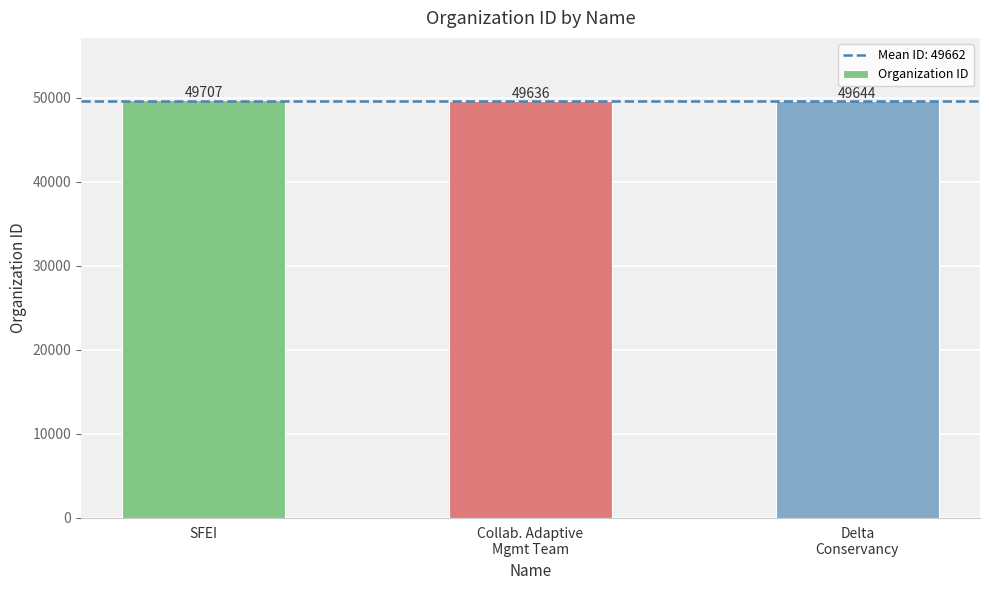

Is it true that the value at SFEI is 49707?

True